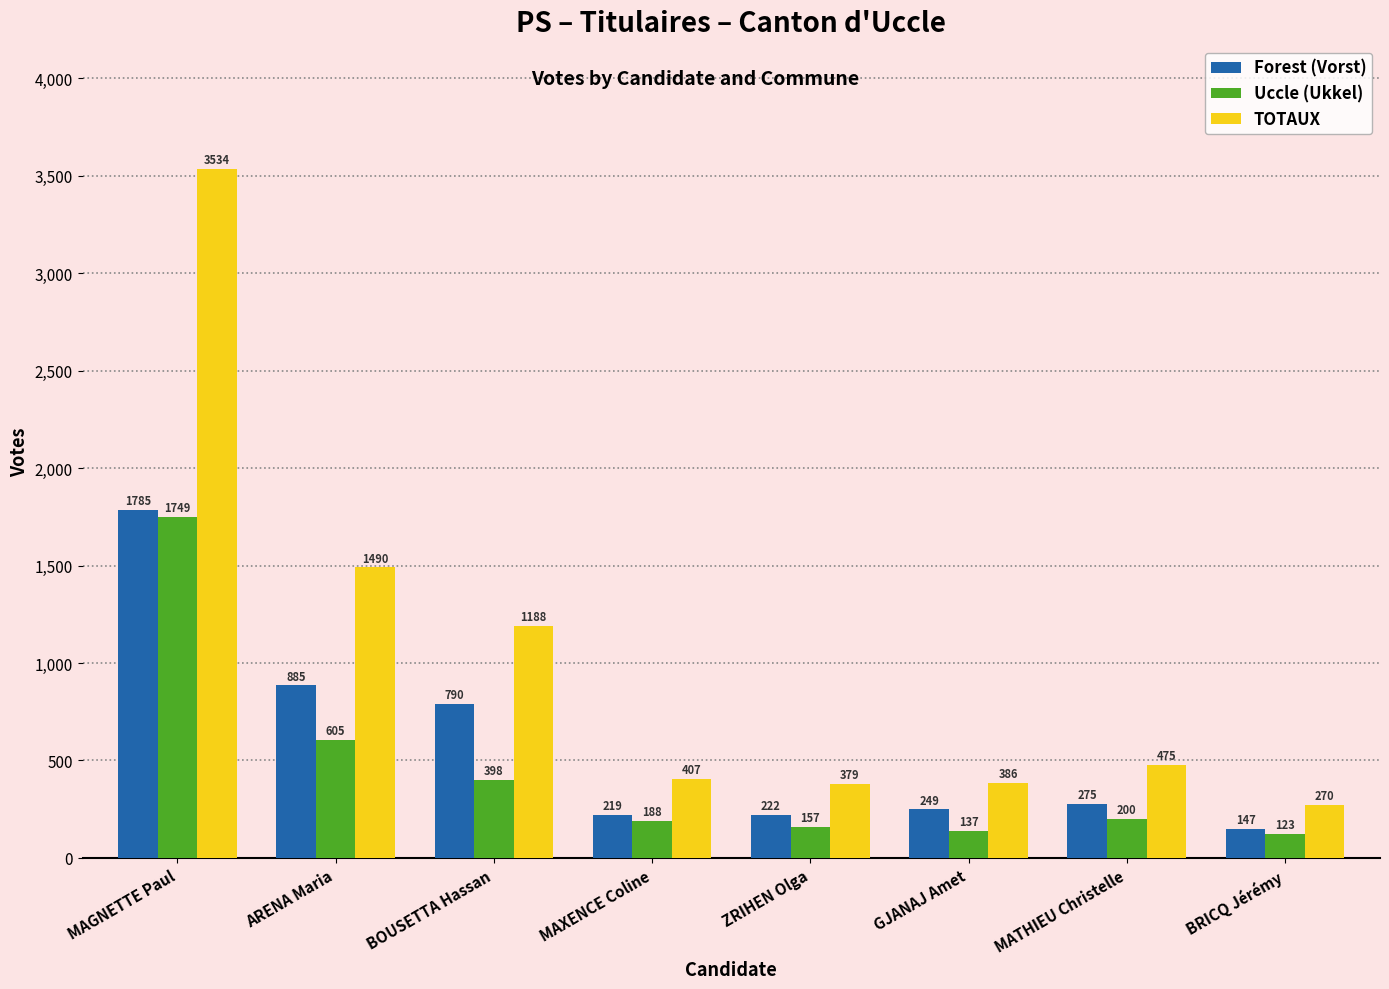

Which series has the largest range (max minus min)?

TOTAUX